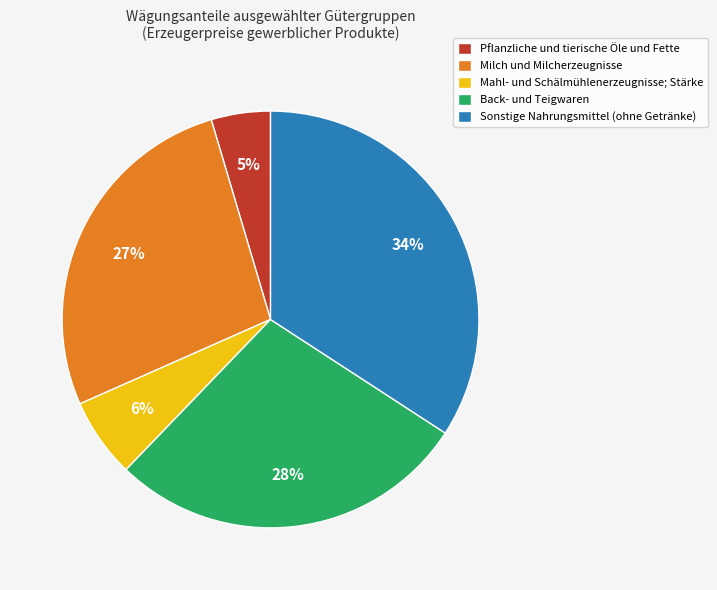

To the nearest percent, what is the combined percentage of Pflanzliche und tierische Öle und Fette and Mahl- und Schälmühlenerzeugnisse; Stärke?

11%